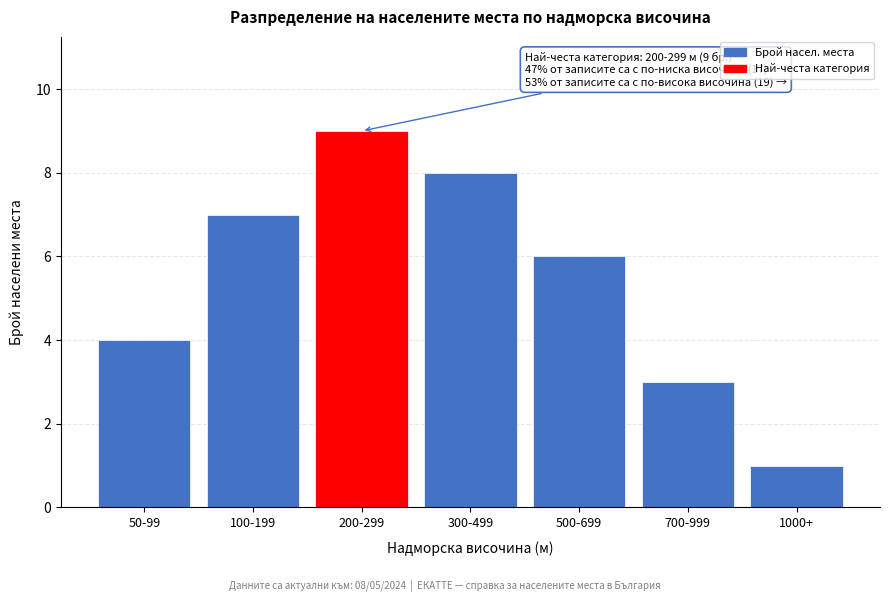

Reading left to right, extract all data points from this chart.

4	7	9	8	6	3	1